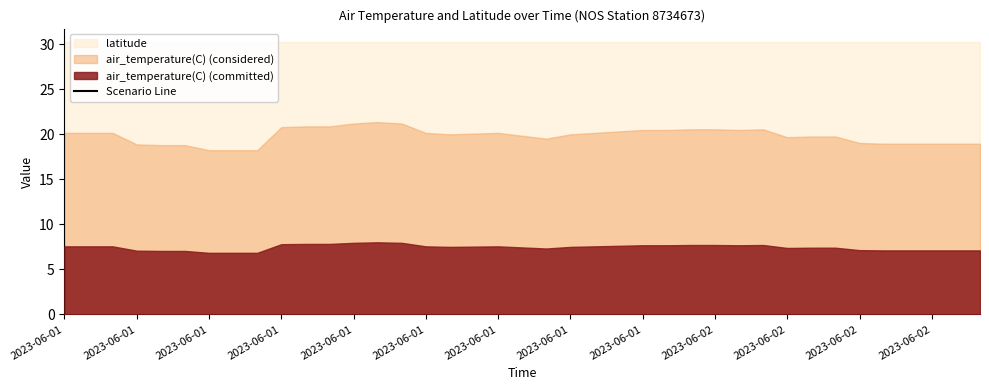

What is the sum of all values?

1275.7